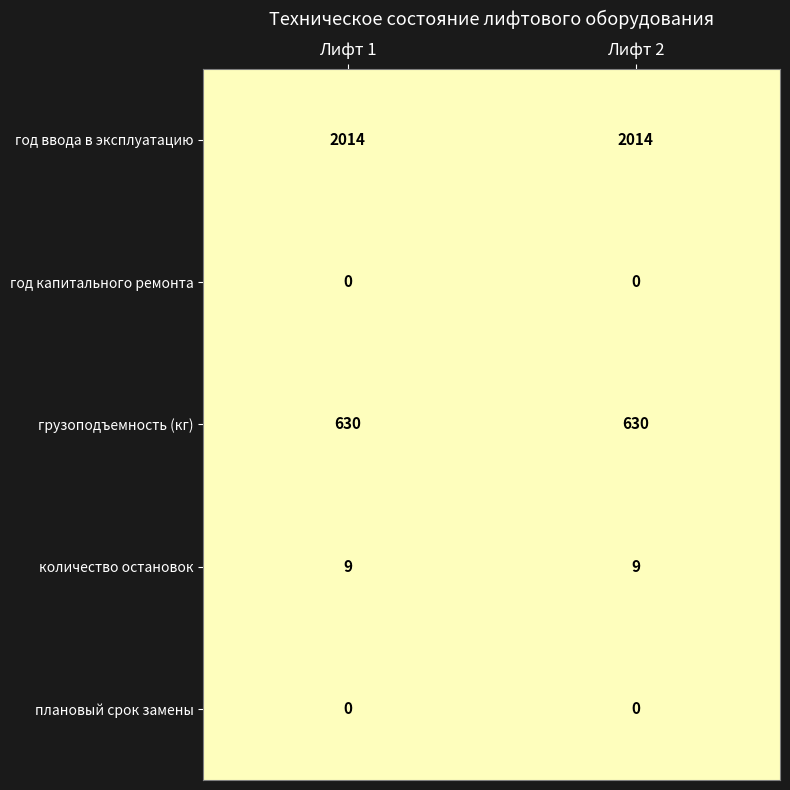

Reading left to right, what are all the values shown in this chart?

год ввода в эксплуатацию: 2014	2014
год капитального ремонта: 0	0
грузоподъемность (кг): 630	630
количество остановок: 9	9
плановый срок замены: 0	0